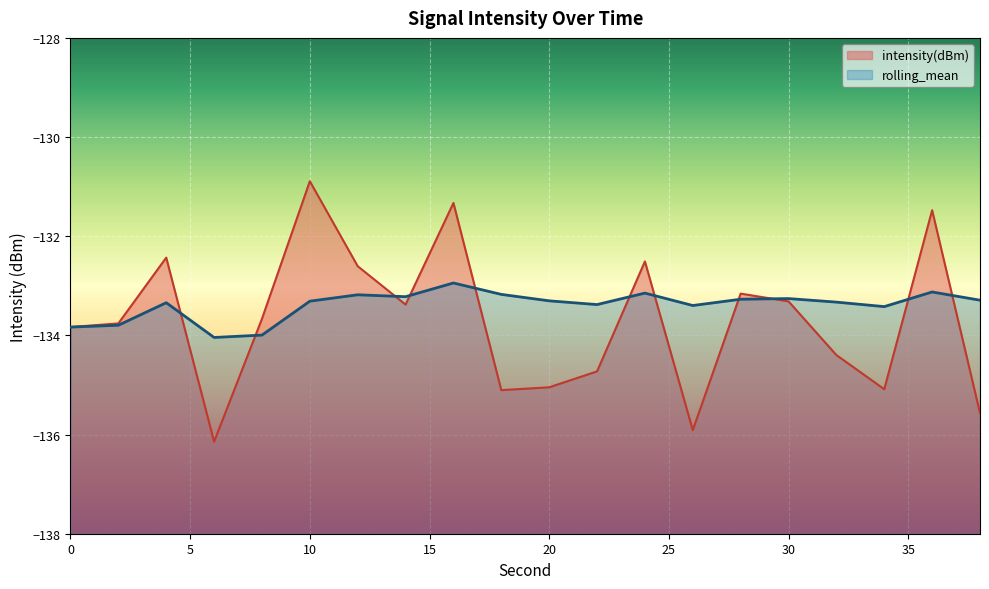

List the series in order of their overall mean, highest first.

rolling_mean, intensity(dBm)